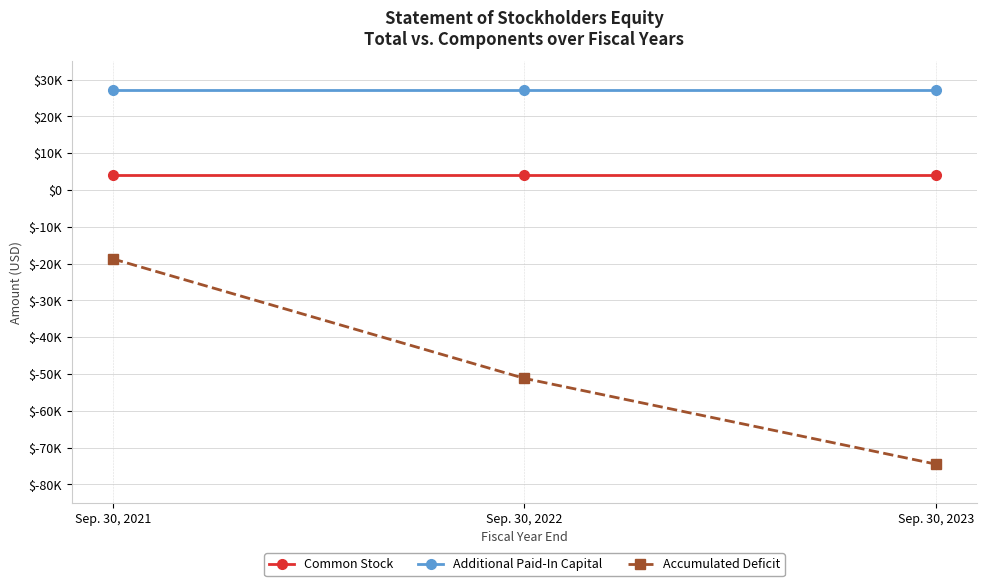

Between Sep. 30, 2023 and Sep. 30, 2021, which is larger?

Sep. 30, 2023